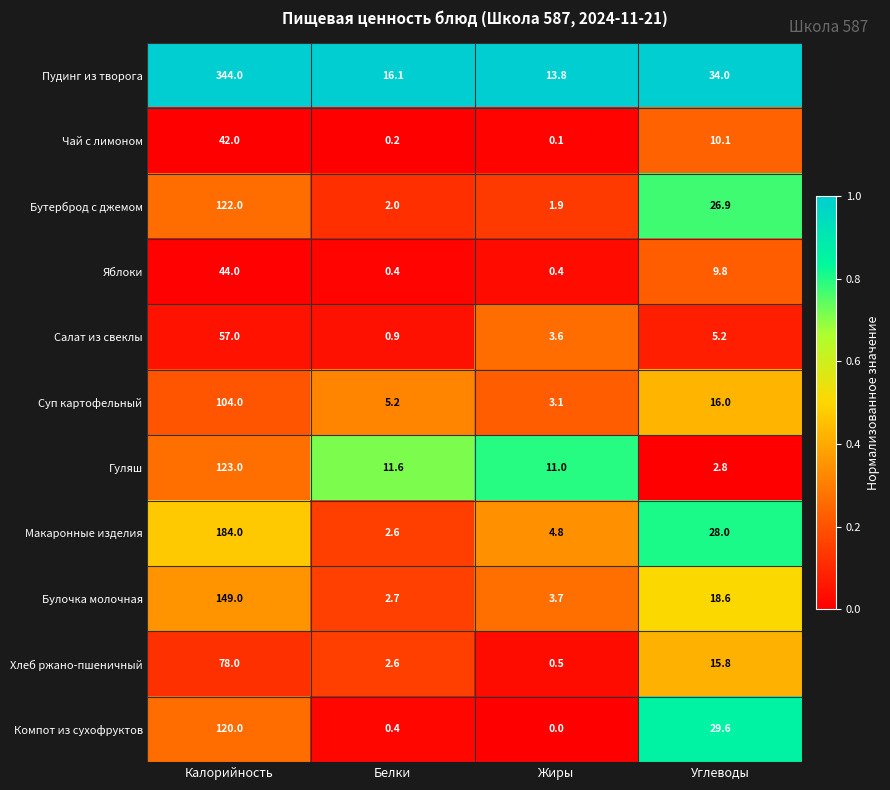

What is the difference between the Бутерброд с джемом values at Белки and Калорийность?

120.0